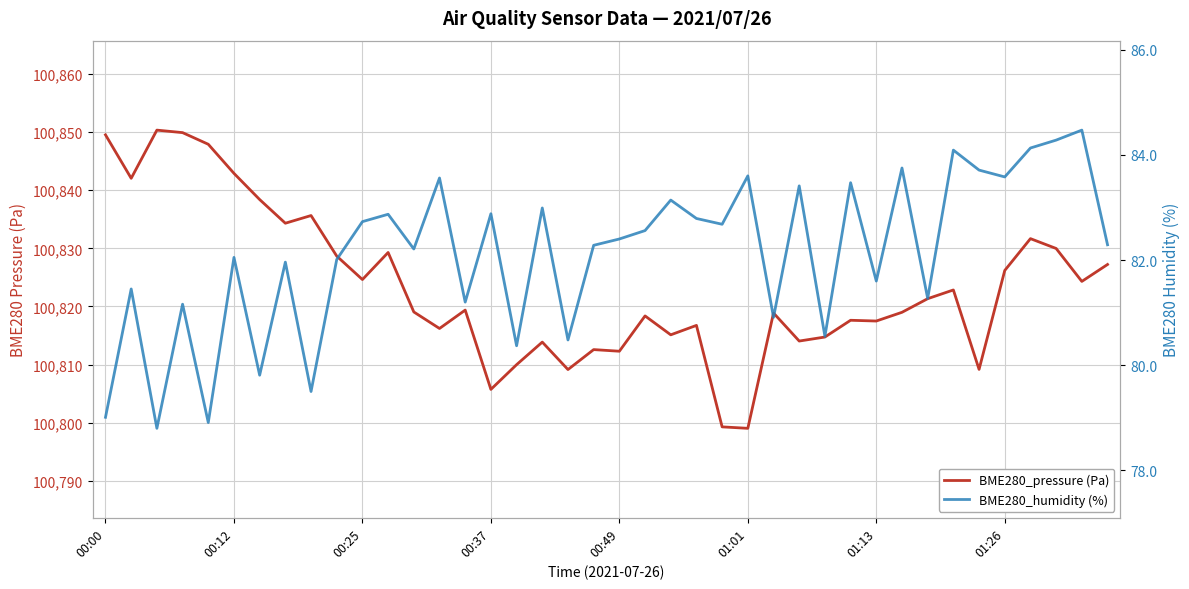

True or false: BME280_humidity (%) and BME280_pressure (Pa) intersect in this chart.

False